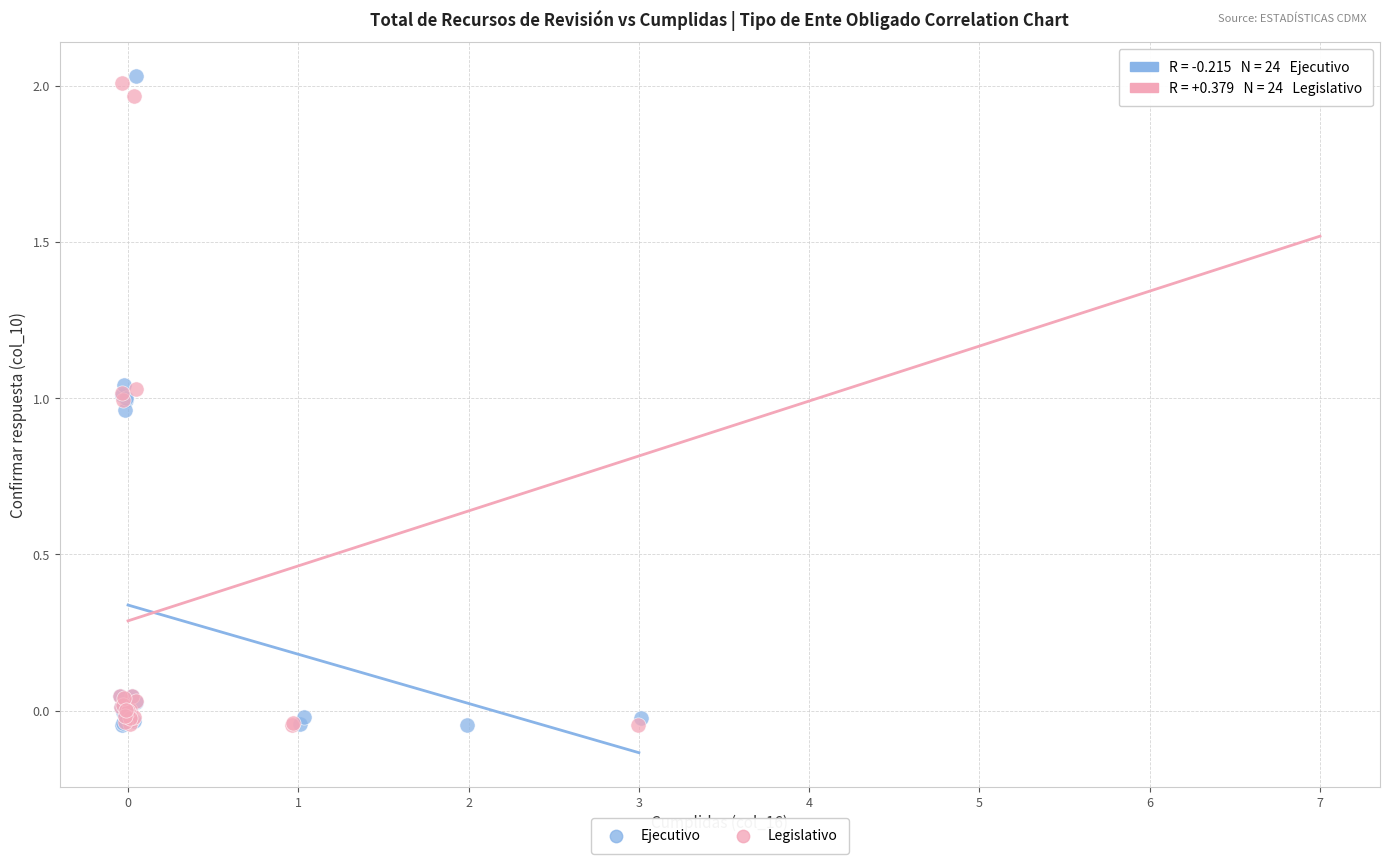

What are all the series names shown in the legend?

Ejecutivo, Legislativo